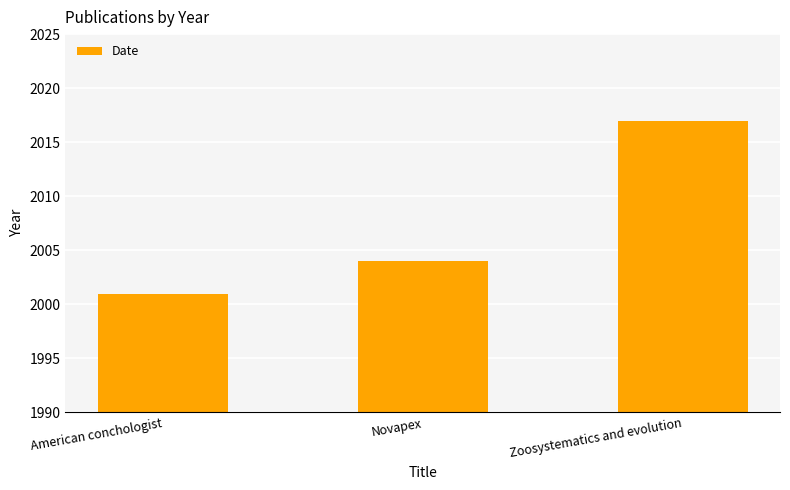

True or false: the data shows 2017 at Zoosystematics and evolution.

True